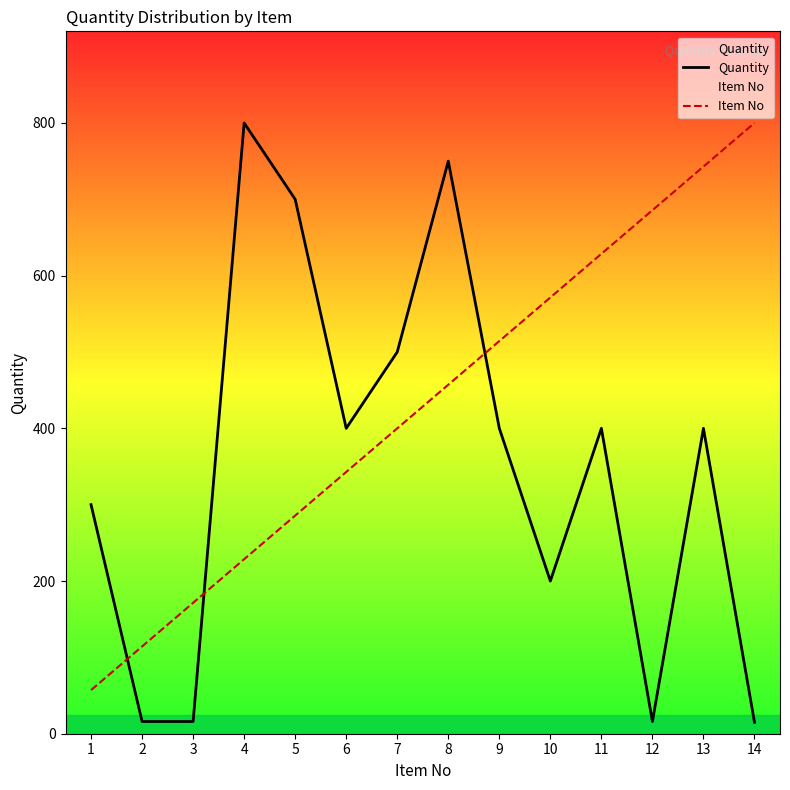

What is the value of the Quantity point at the 3rd from the left?

16.0